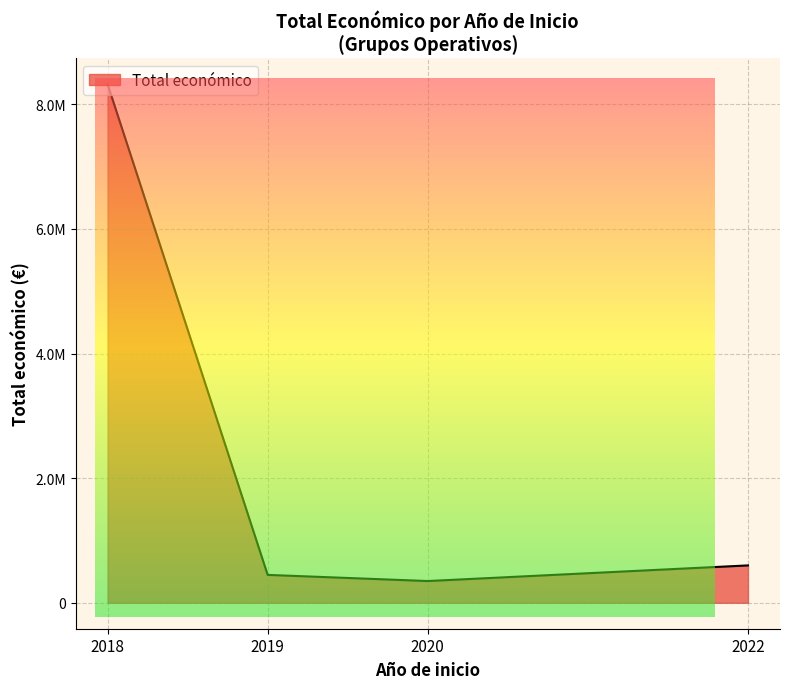

Does the chart display data point markers on the line(s)?

No